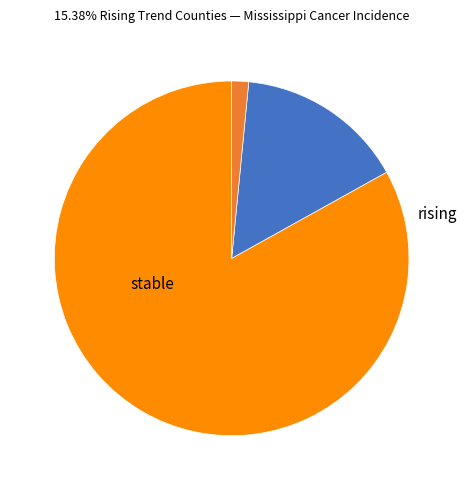

Is there a majority slice in this chart?

Yes